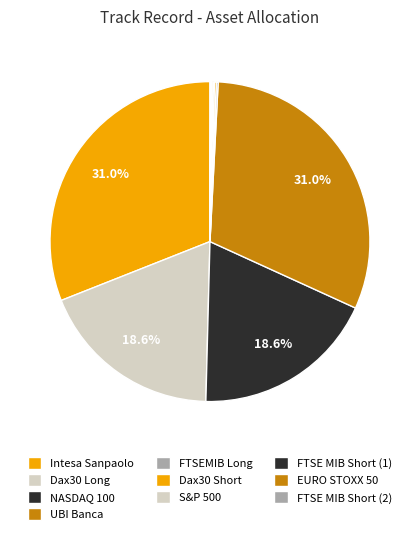

How many segments does this pie chart have?

10